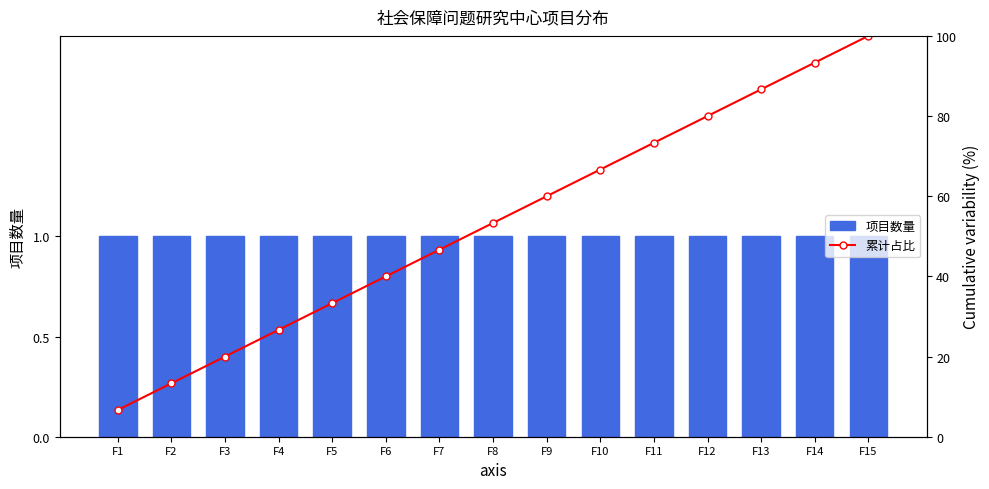

True or false: 累计占比 has a value of 46.7 at F7.

True